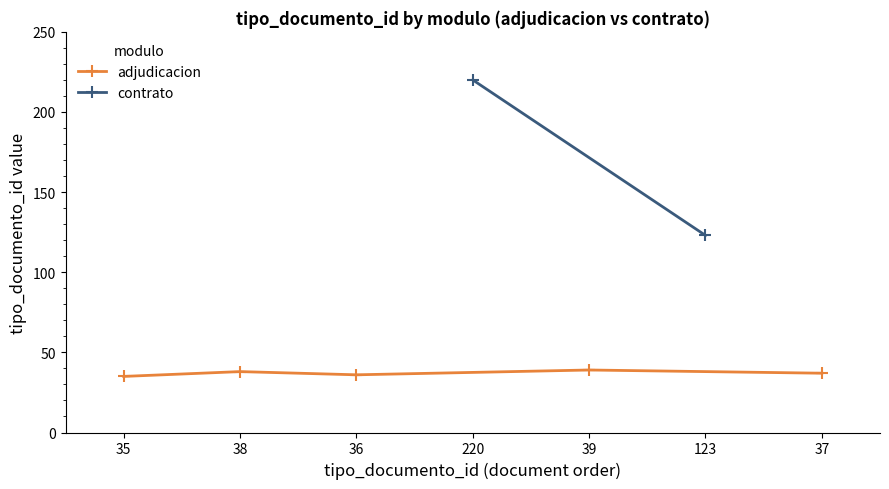

Is it true that adjudicacion equals 14 at 39?

False